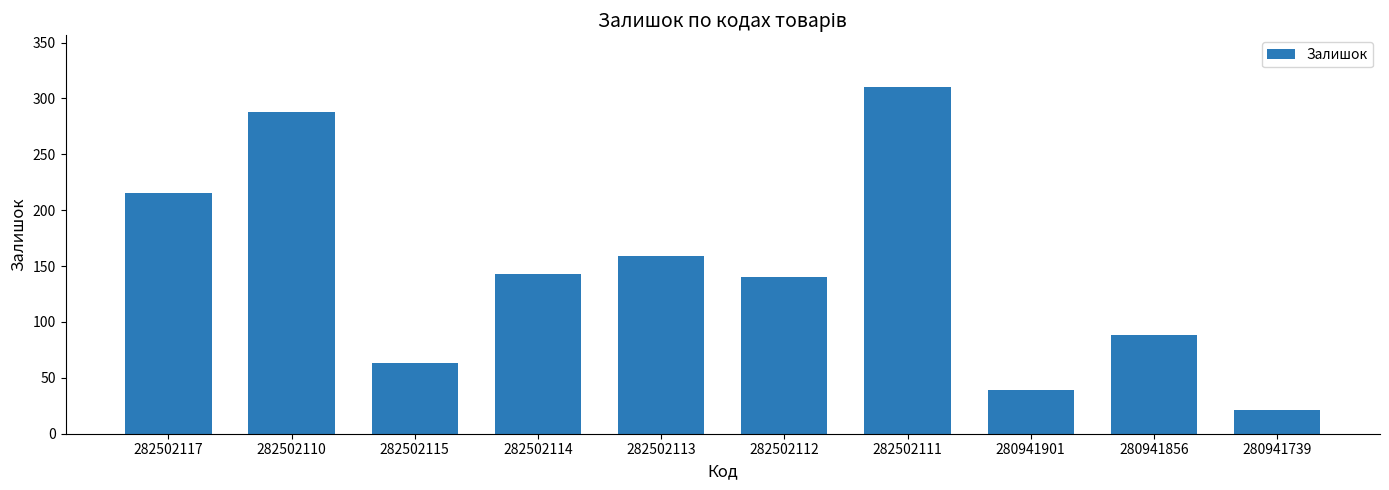

Which has a higher value, 282502114 or 282502111?

282502111